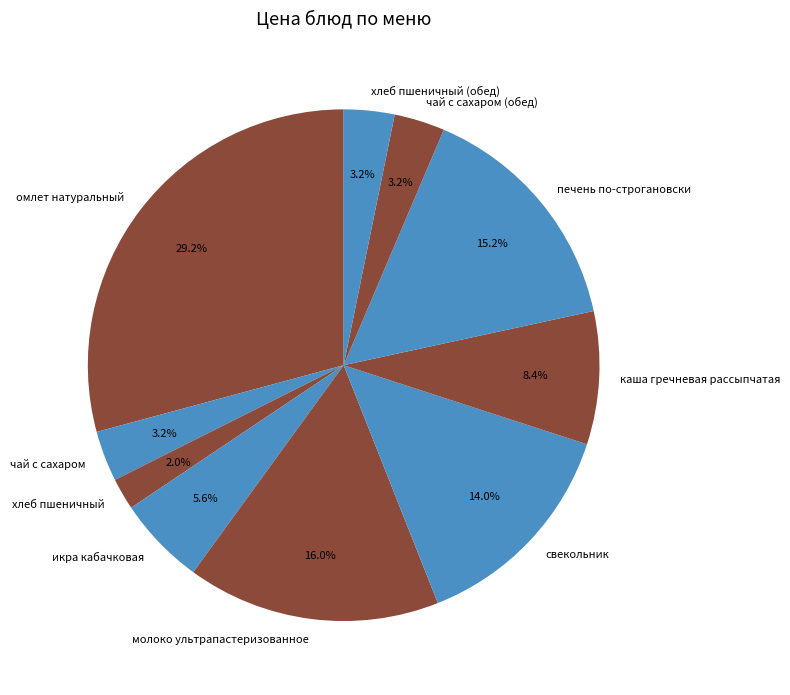

Between икра кабачковая and печень по-строгановски, which is larger?

печень по-строгановски